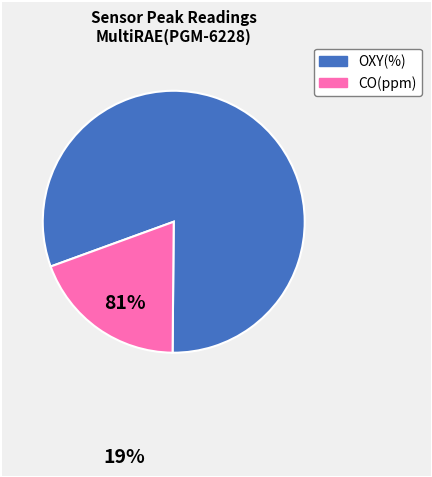

Is there a majority slice in this chart?

Yes